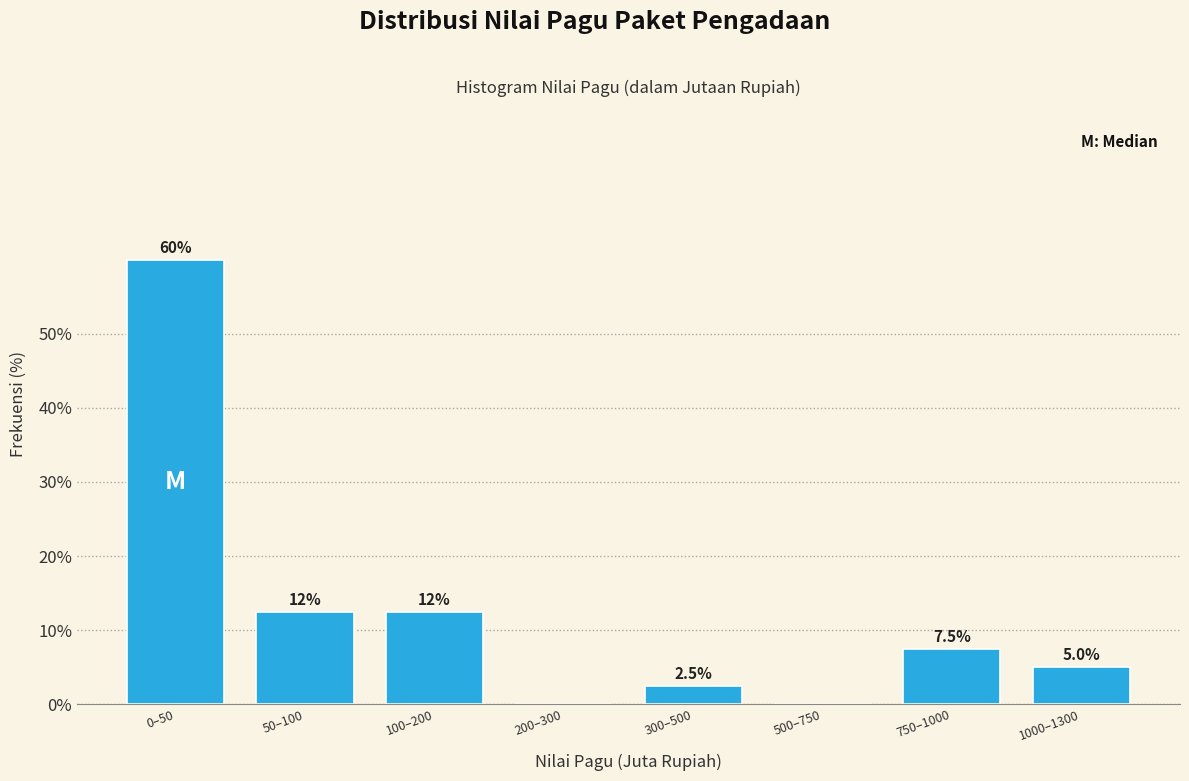

Reading left to right, transcribe all the data shown in this chart.

0–50=60.0	50–100=12.5	100–200=12.5	200–300=0.0	300–500=2.5	500–750=0.0	750–1000=7.5	1000–1300=5.0